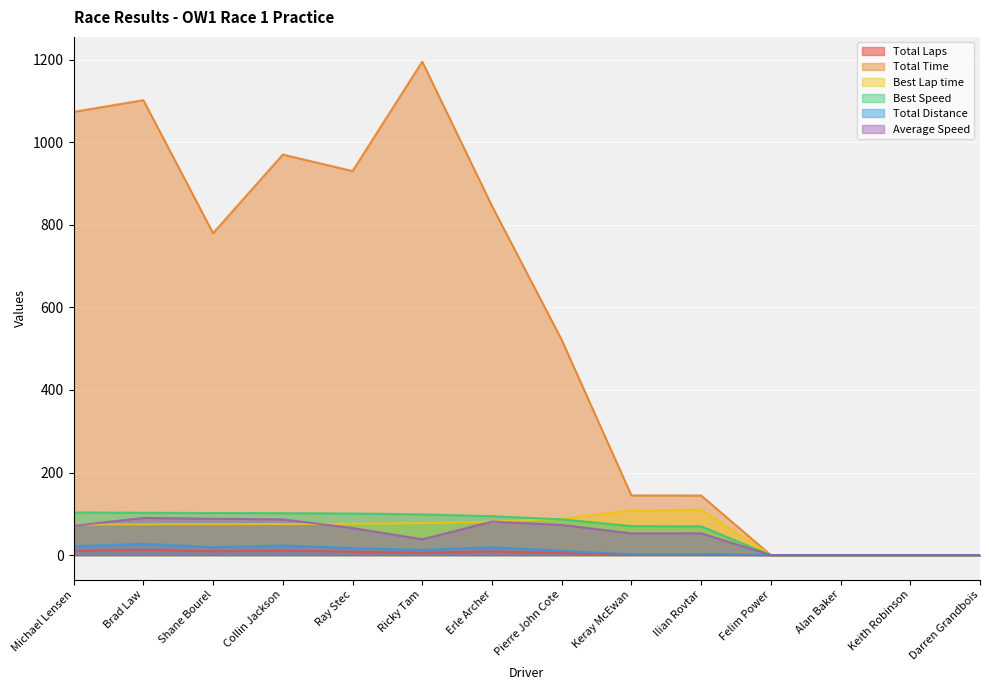

How many categories are shown in the chart?

14